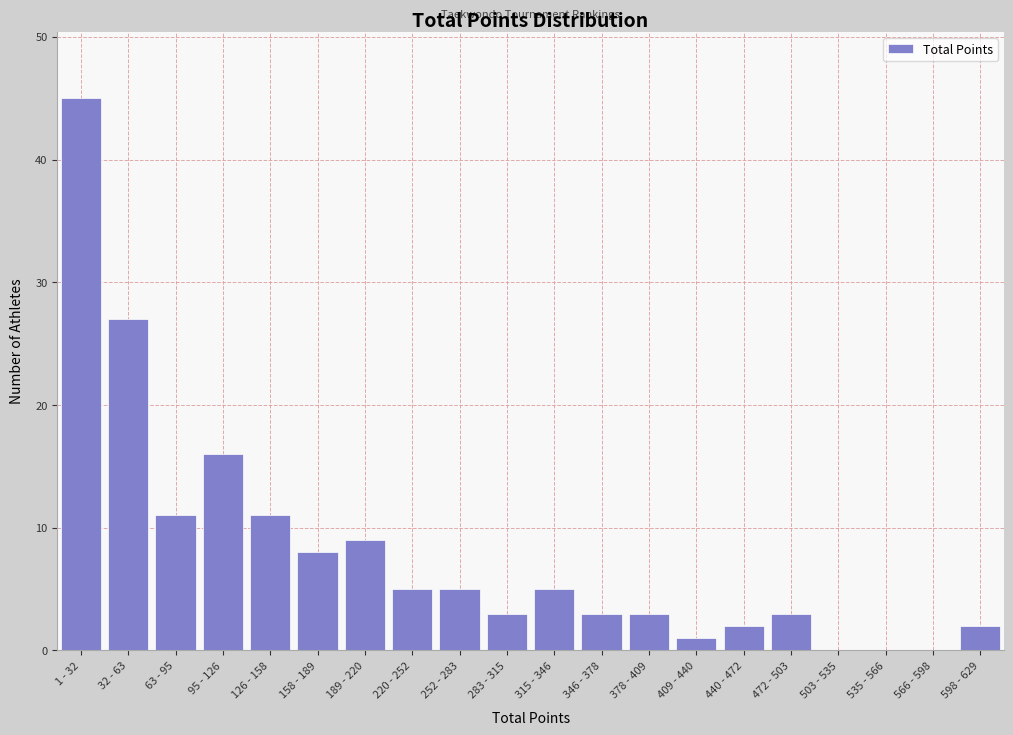

Reading left to right, list all the values displayed in this chart.

1 - 32=45	32 - 63=27	63 - 95=11	95 - 126=16	126 - 158=11	158 - 189=8	189 - 220=9	220 - 252=5	252 - 283=5	283 - 315=3	315 - 346=5	346 - 378=3	378 - 409=3	409 - 440=1	440 - 472=2	472 - 503=3	503 - 535=0	535 - 566=0	566 - 598=0	598 - 629=2